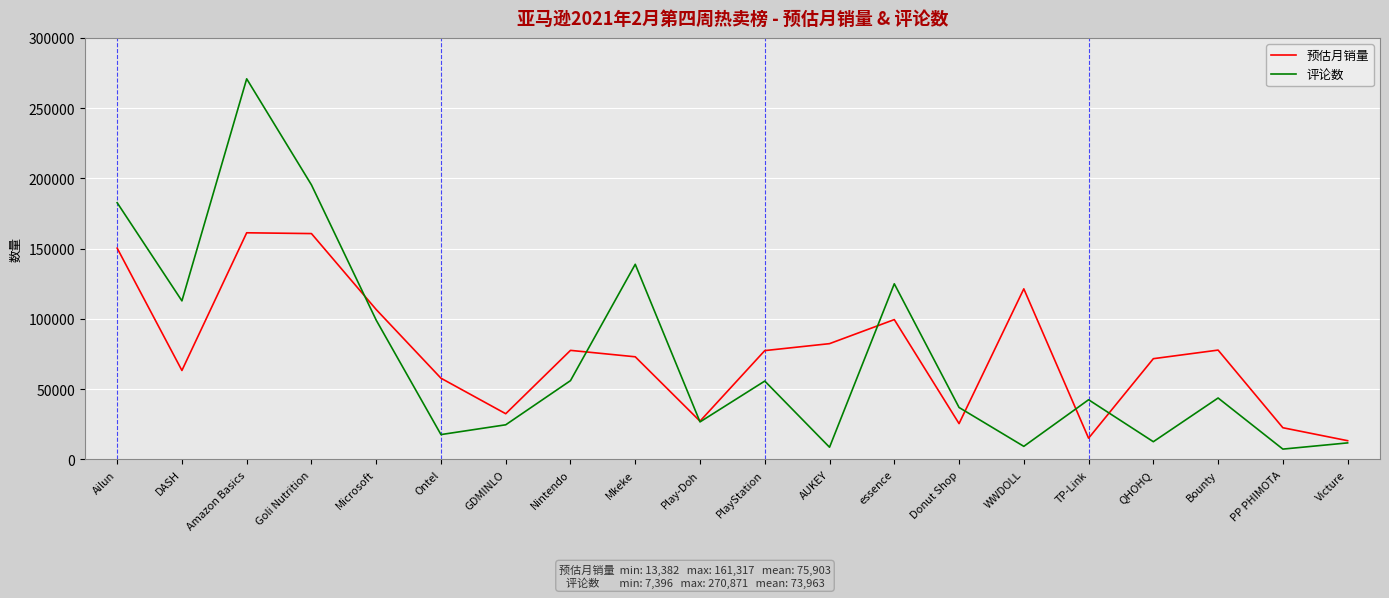

True or false: 预估月销量 has a value of 23994 at Ontel.

False